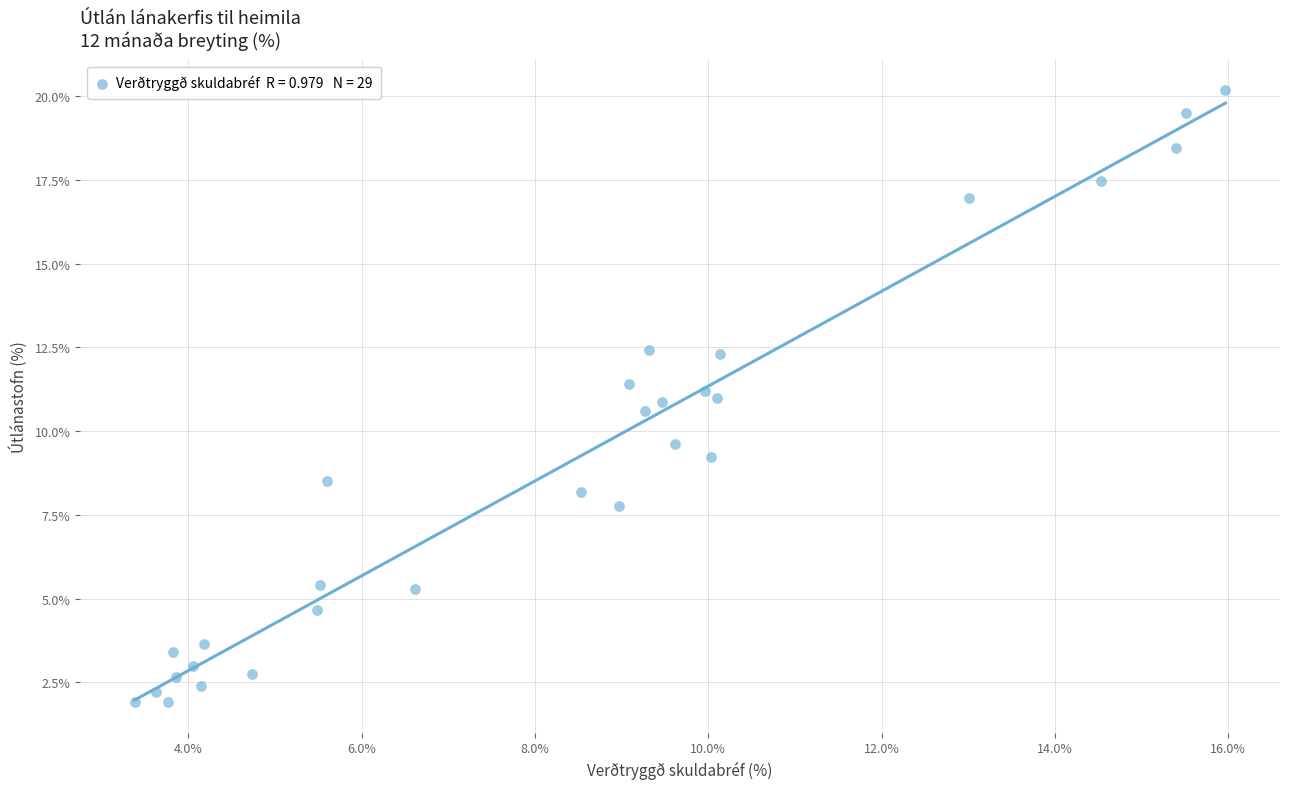

What is the range of Y values (max minus min)?

18.3